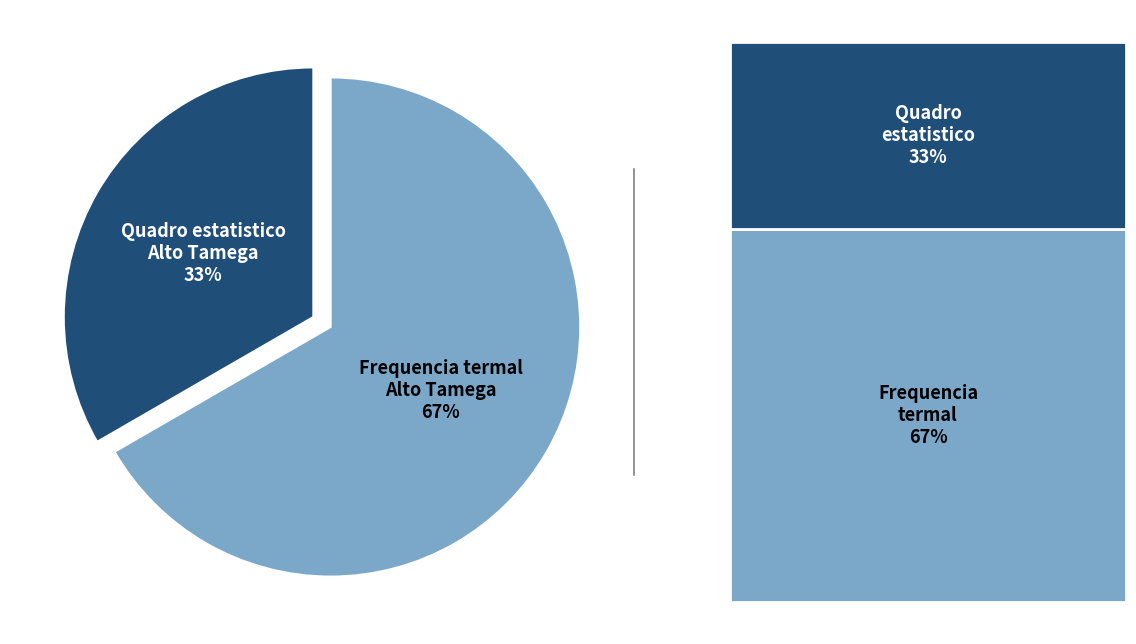

Is there any slice that represents more than half of the pie?

Yes